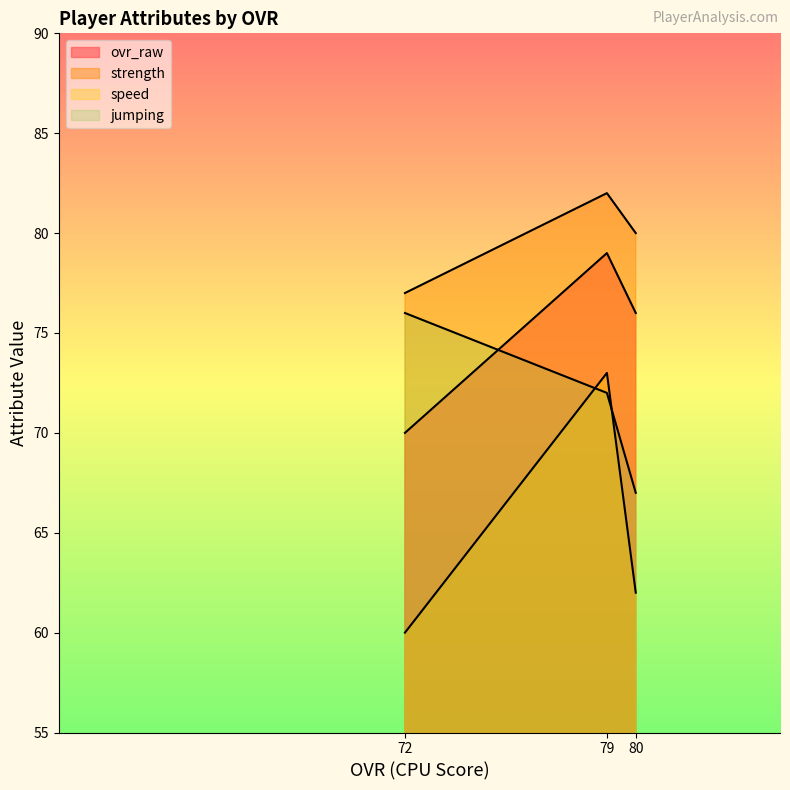

How many lines are shown in the chart?

4